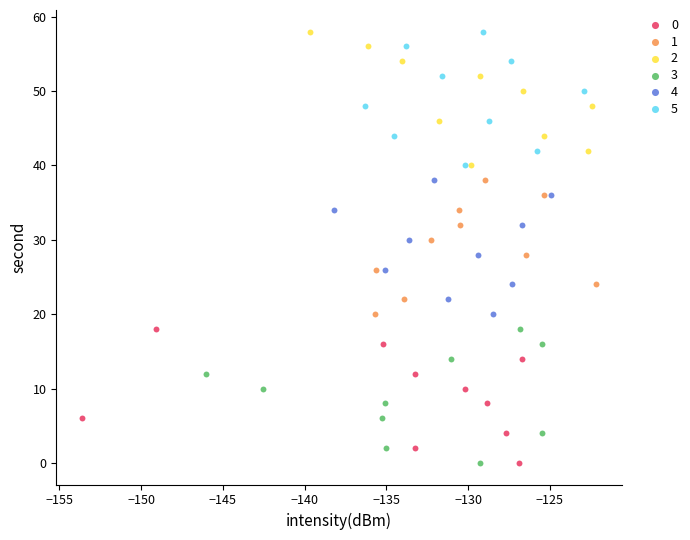

What are all the series names shown in the legend?

0, 1, 2, 3, 4, 5